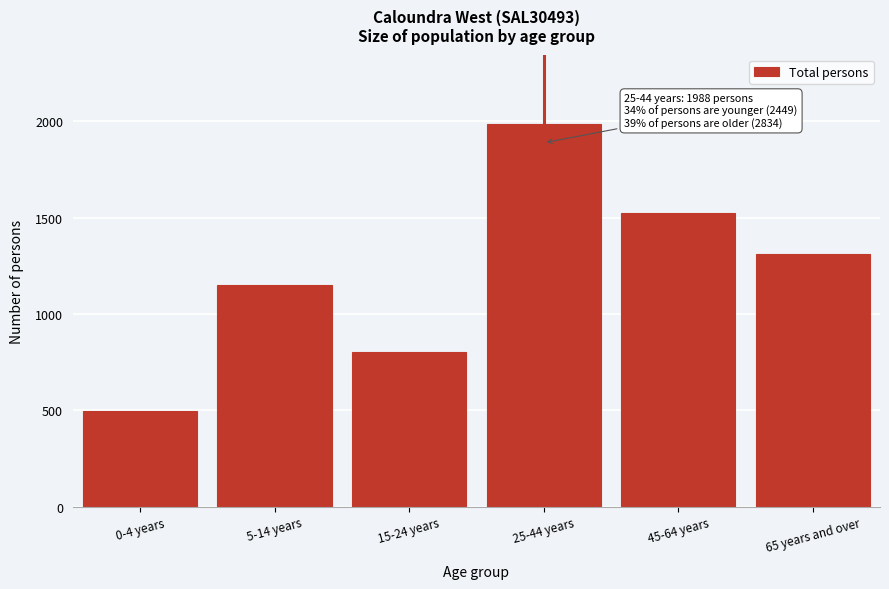

Reading left to right, what are all the values shown in this chart?

0-4 years=496	5-14 years=1151	15-24 years=802	25-44 years=1988	45-64 years=1524	65 years and over=1310